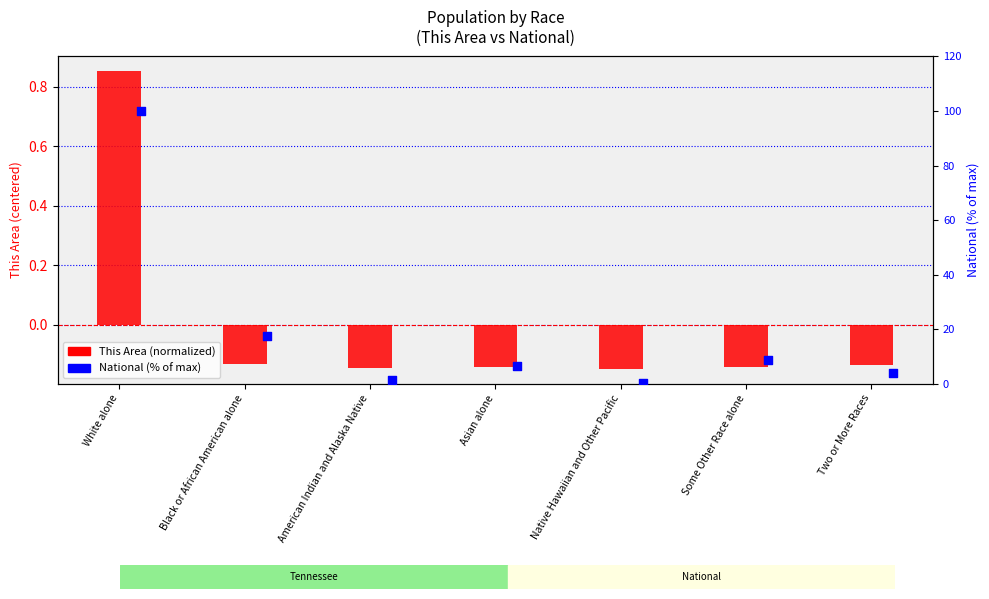

Which series reaches the maximum Y coordinate?

National (% of max)